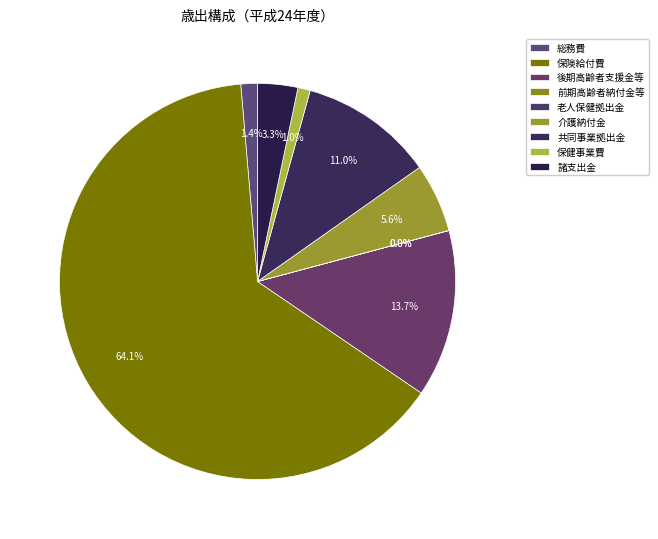

How many segments does this pie chart have?

9